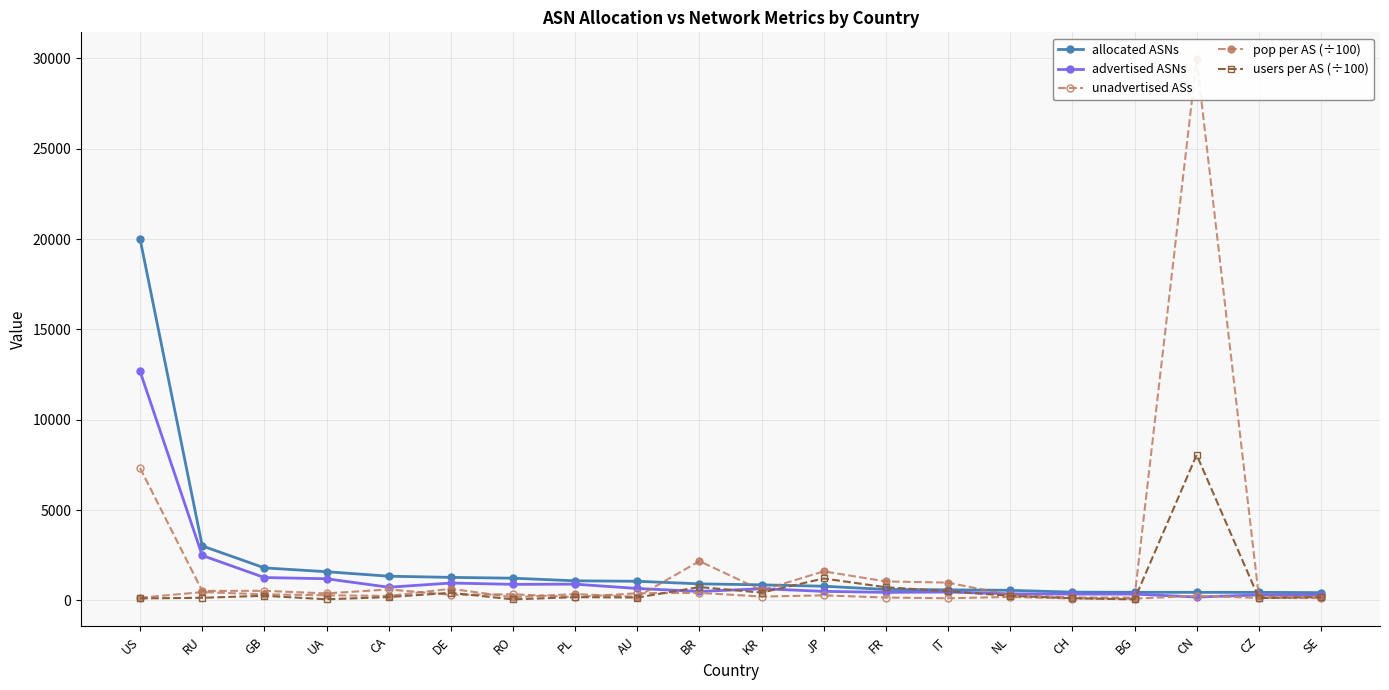

What is the average value of the allocated ASNs series?

1949.8